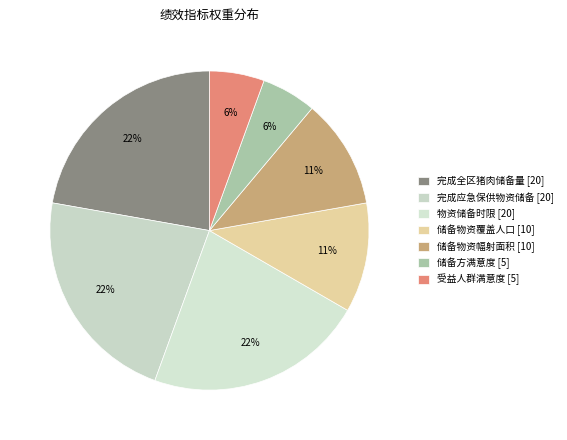

To the nearest percent, what percentage of the pie is 储备物资幅射面积?

11%